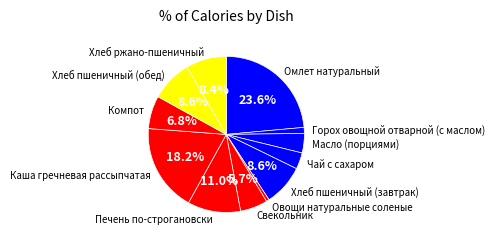

To the nearest percent, what is the average slice percentage?

8%